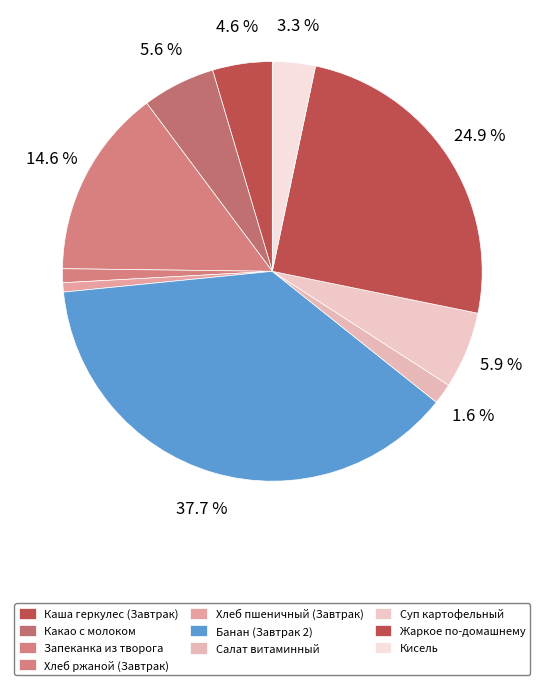

Is there a majority slice in this chart?

No